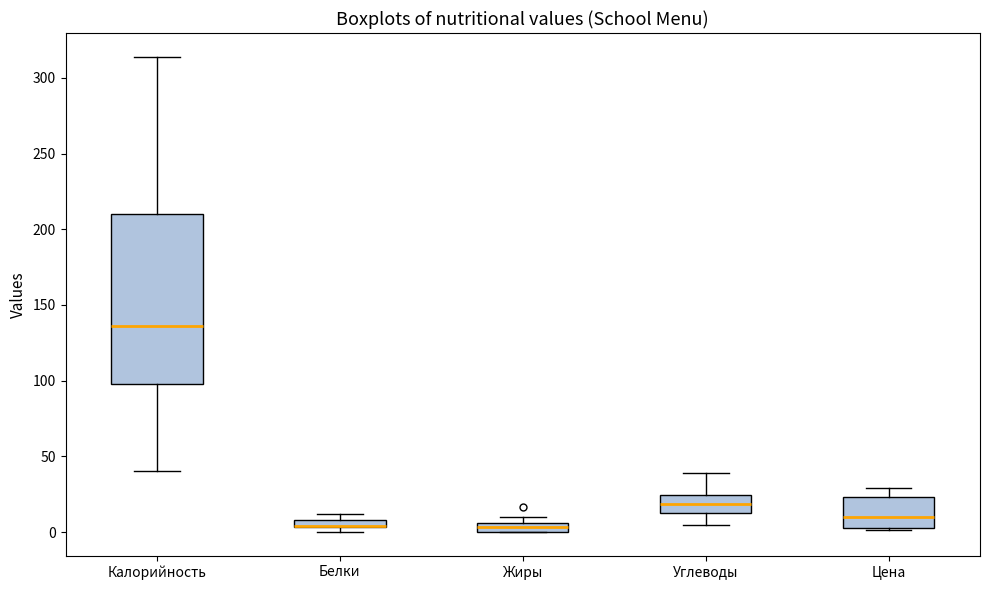

Where is the upper edge of the box for Углеводы on the y-axis? The values are not printed on the chart, so give them approximately, as read against the axis.

25